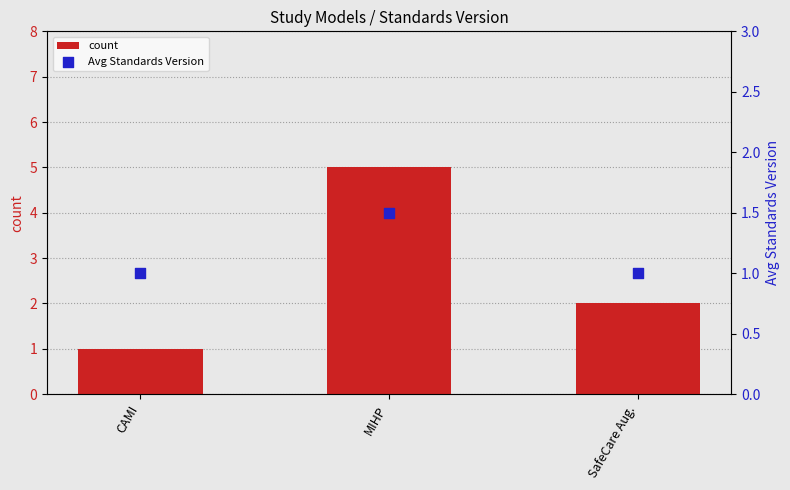

At which category is the sum across all series the highest?

MIHP